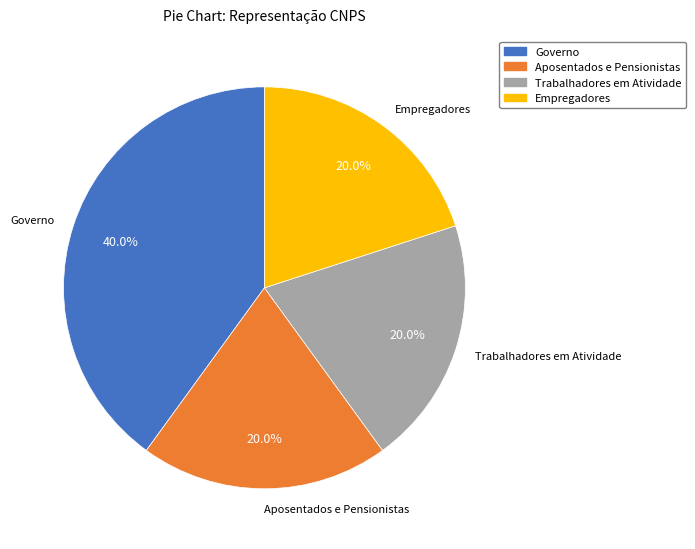

Is there a majority slice in this chart?

No